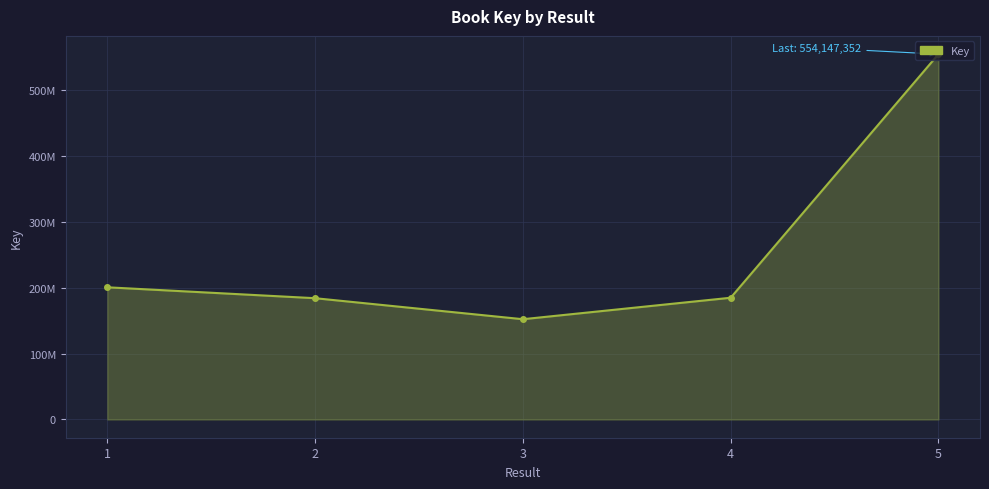

How many points are lower than both their immediate neighbors (excluding endpoints)?

1